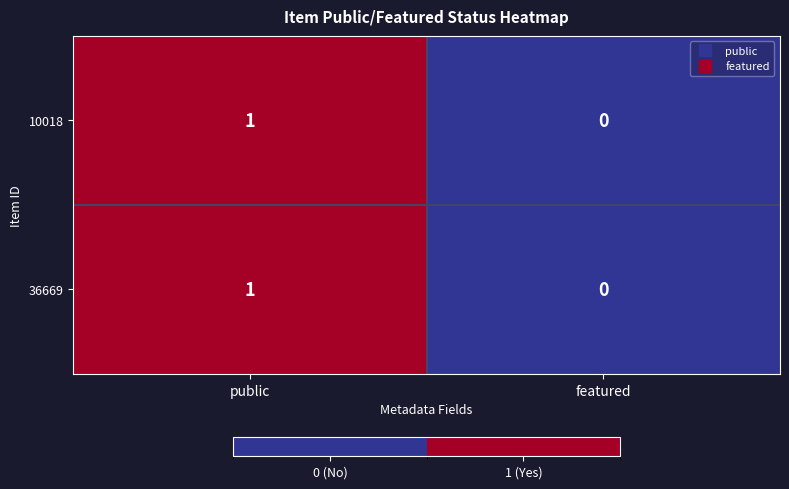

At which category is the sum across all series the highest?

public